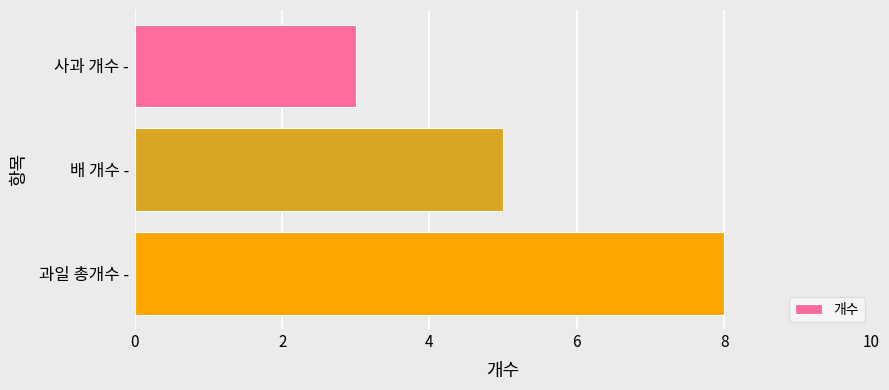

How many categories are shown in the chart?

3